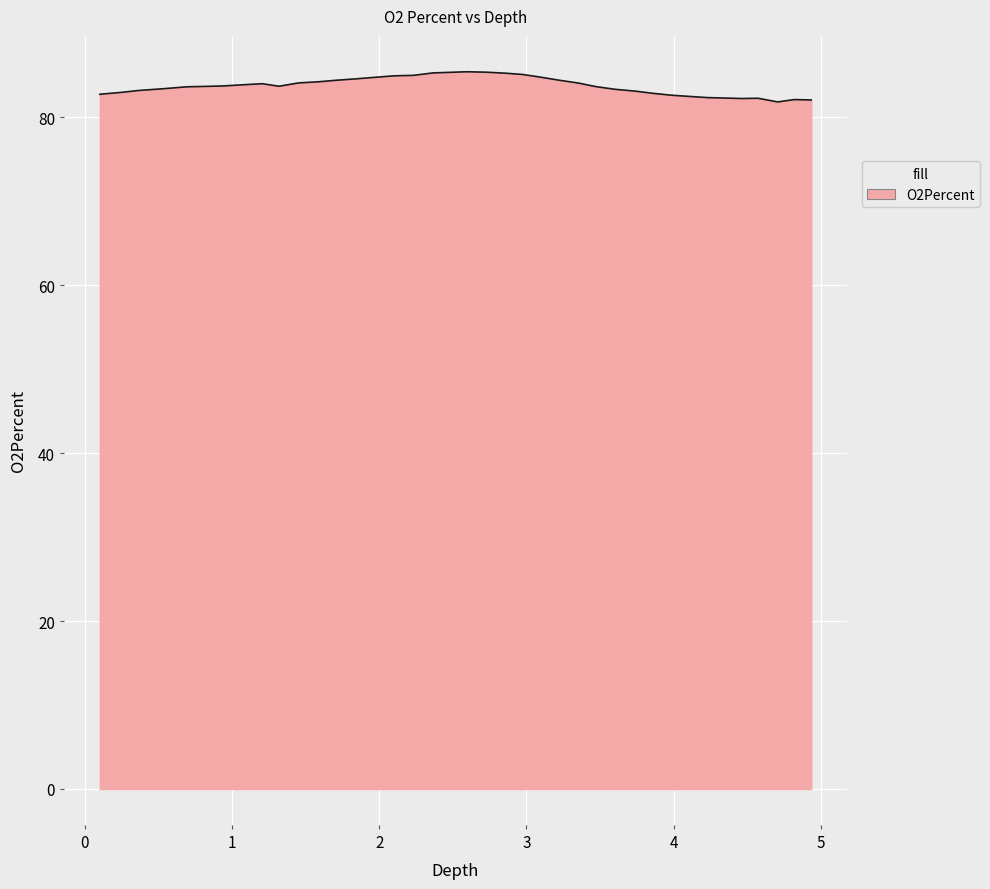

What is the minimum value shown in the chart?

81.8